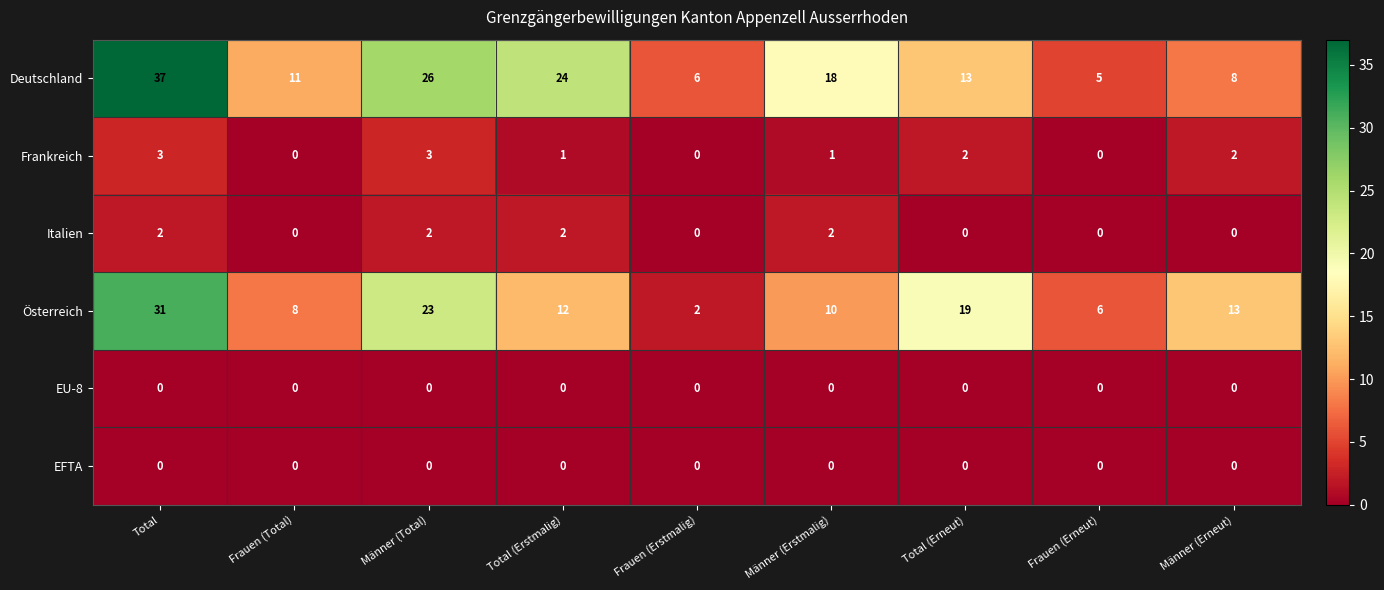

The Italien series shows 2 at Total. True or false?

True